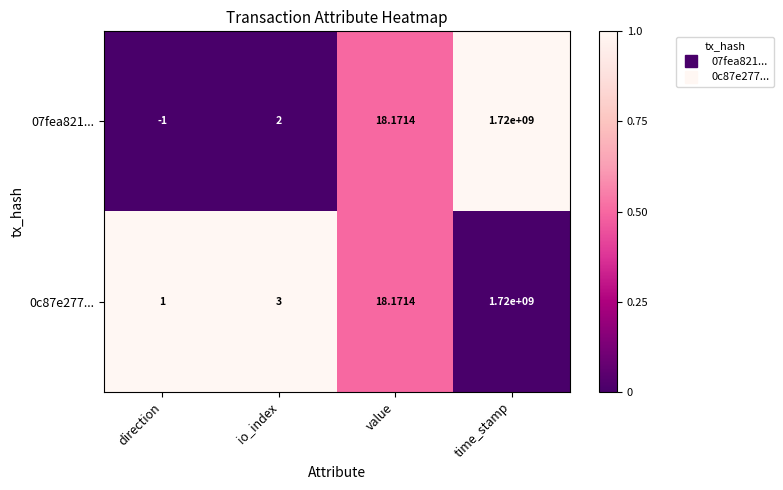

Where is 0c87e277... nearest to the value 860000000?

value